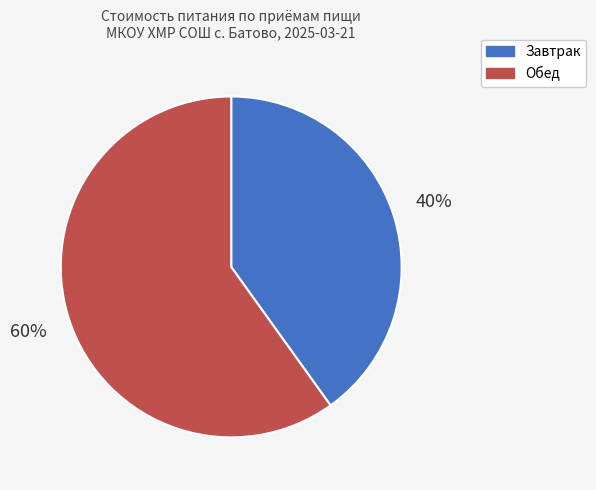

To the nearest percent, what portion does Обед represent?

60%